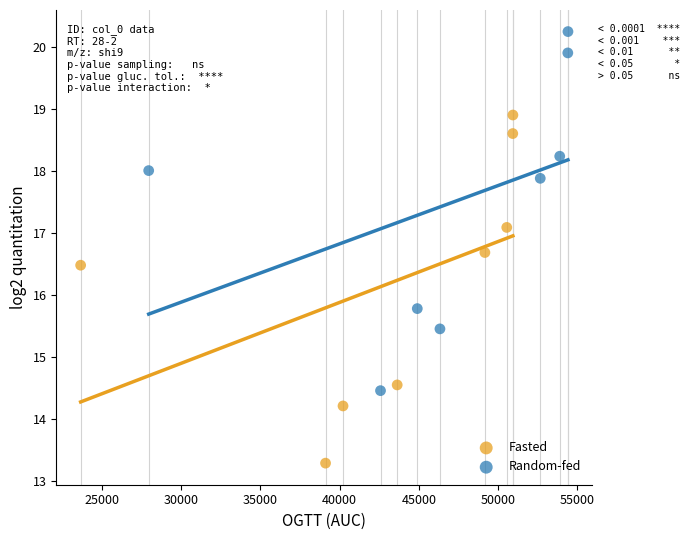

Which series contains the lowest Y value?

Fasted